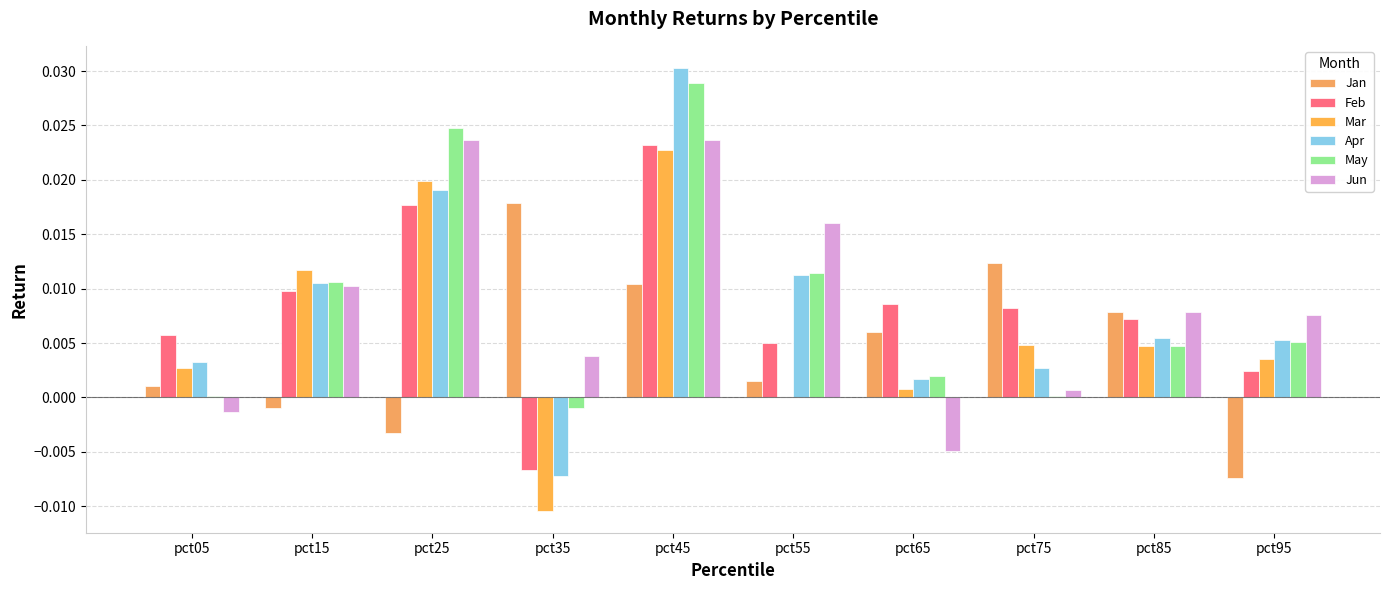

How many categories are shown in the chart?

10